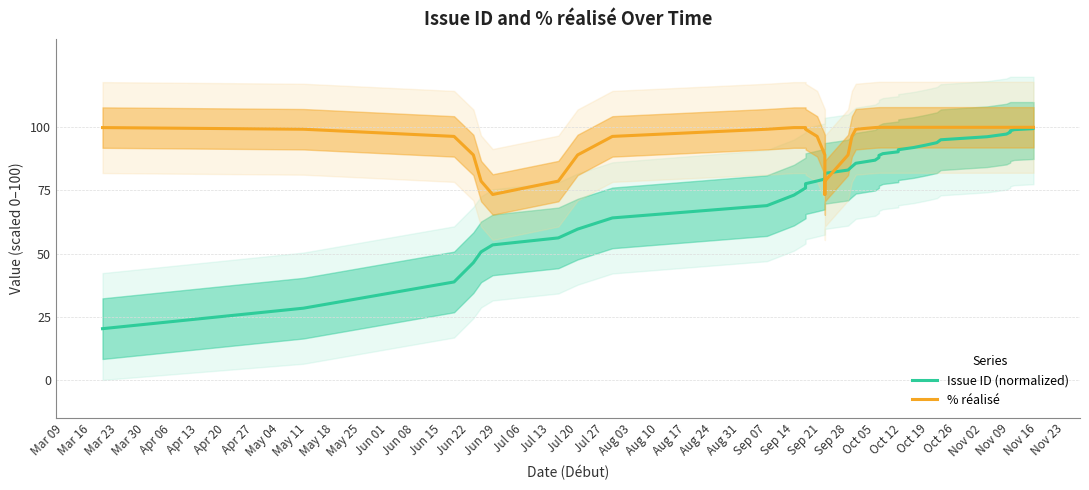

What position from the left is Sep 14?

28